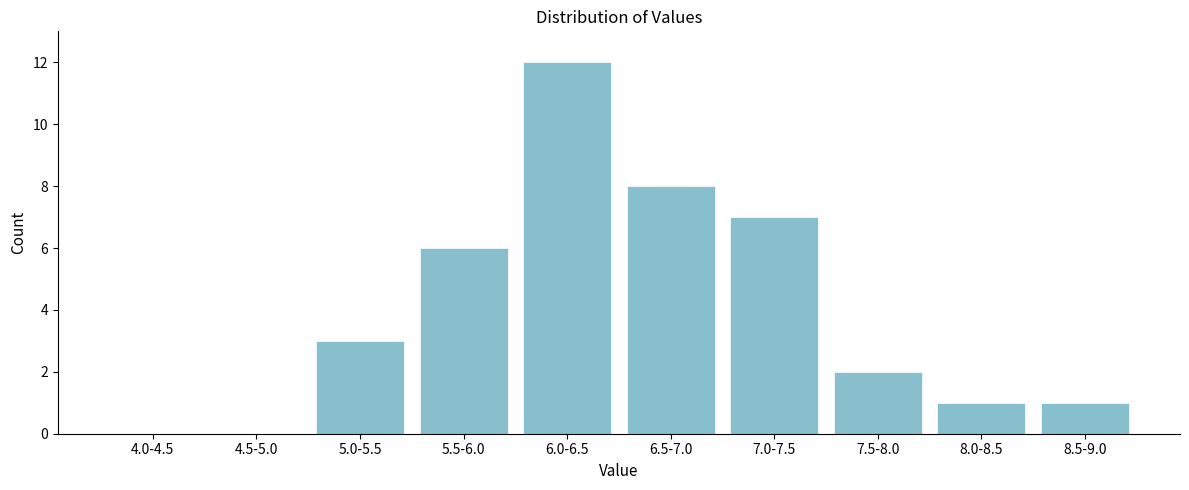

Reading left to right, extract all data points from this chart.

4.0-4.5=0	4.5-5.0=0	5.0-5.5=3	5.5-6.0=6	6.0-6.5=12	6.5-7.0=8	7.0-7.5=7	7.5-8.0=2	8.0-8.5=1	8.5-9.0=1